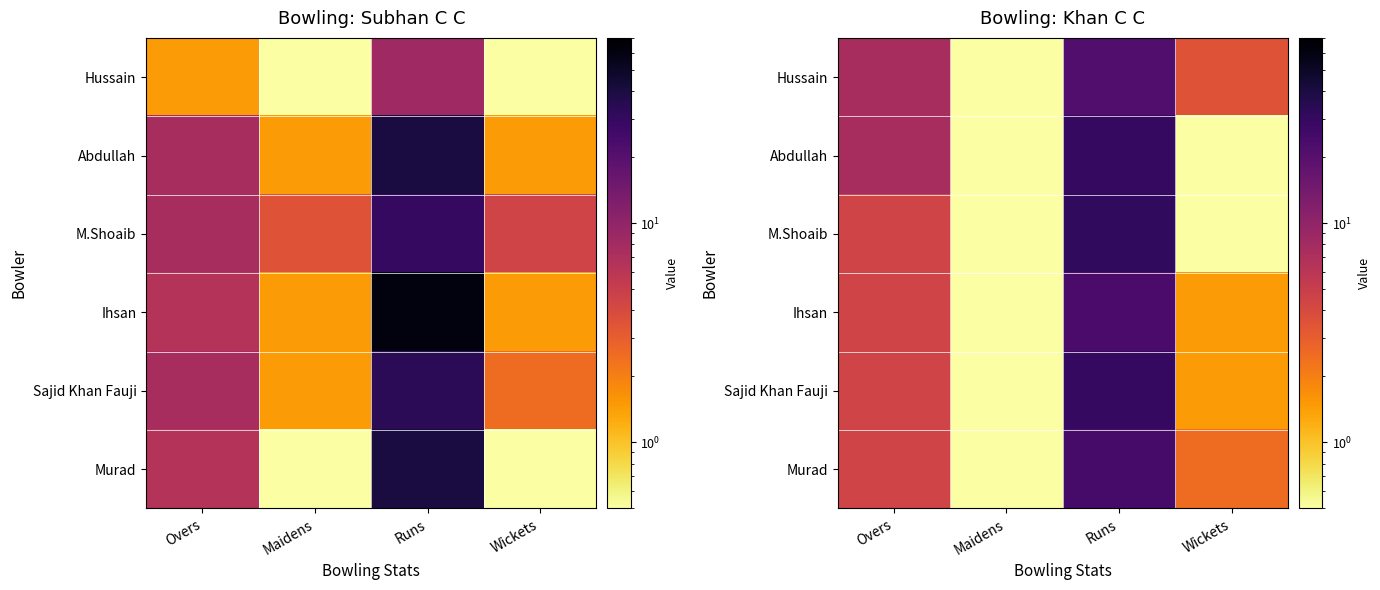

Between Wickets and Maidens, which is larger?

Wickets